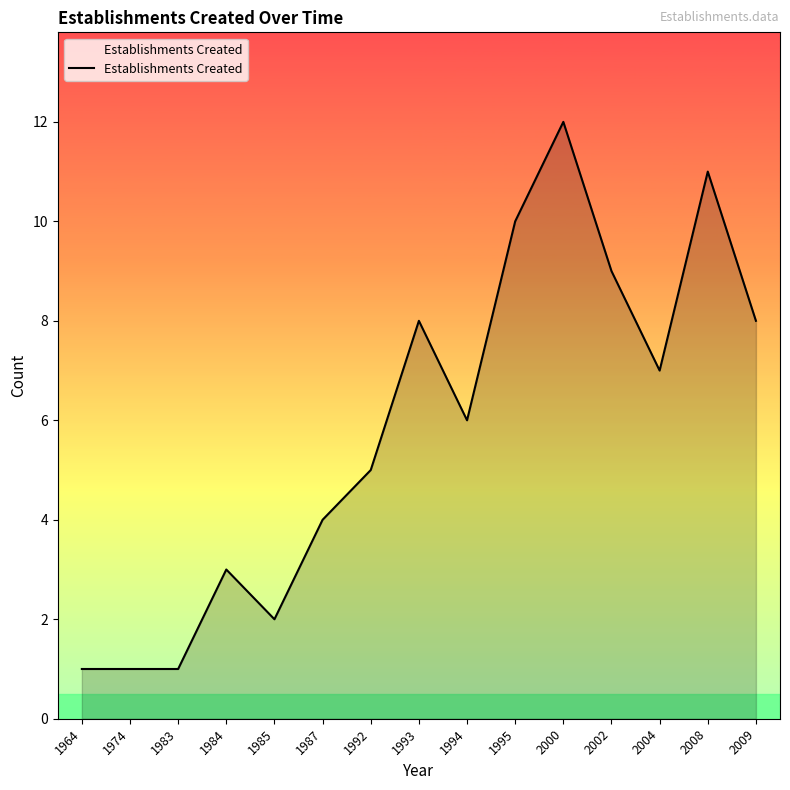

What is the greatest value displayed?

12